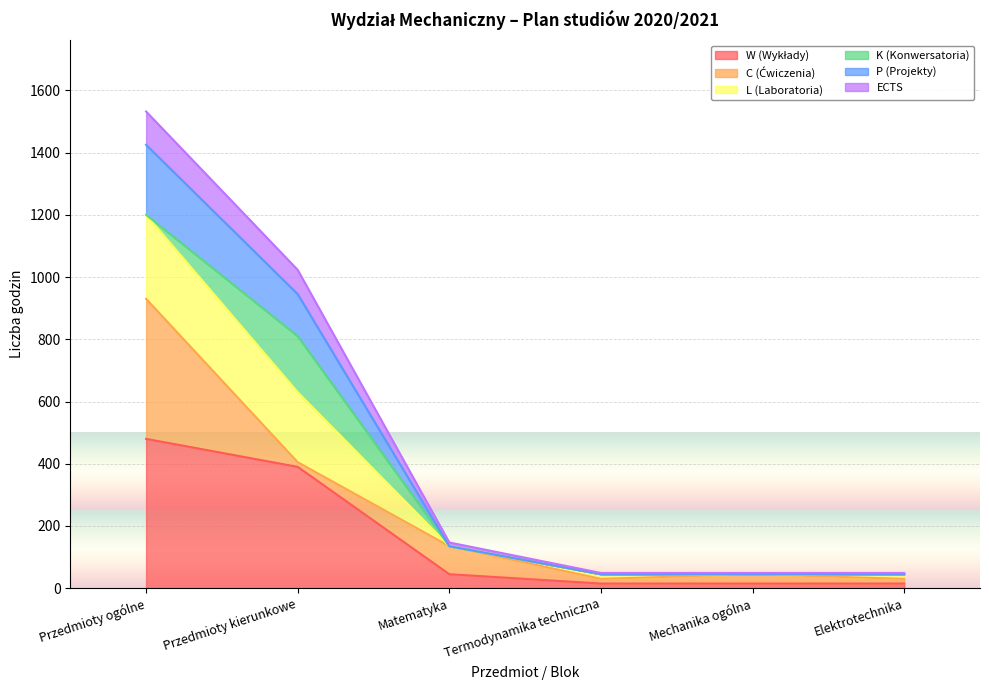

What is the label of the 6th point from the right?

Przedmioty ogólne